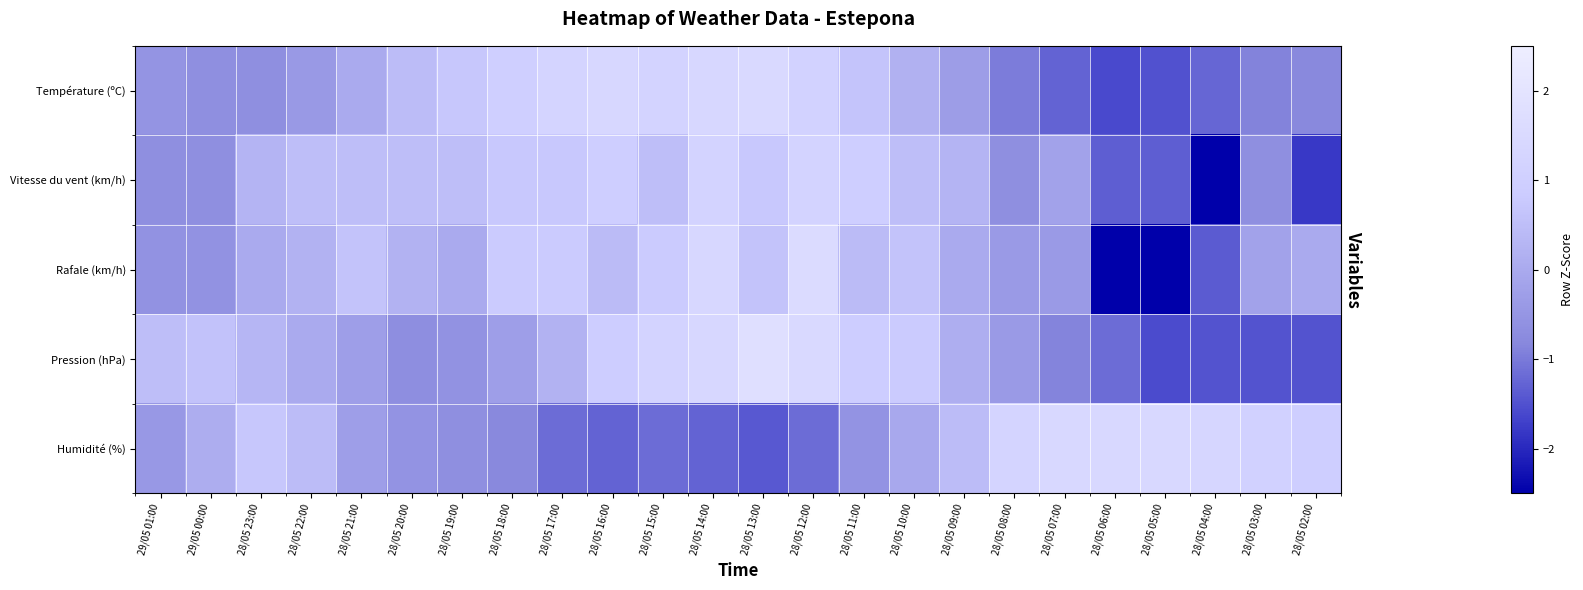

What is the maximum value shown in the chart?

1.8